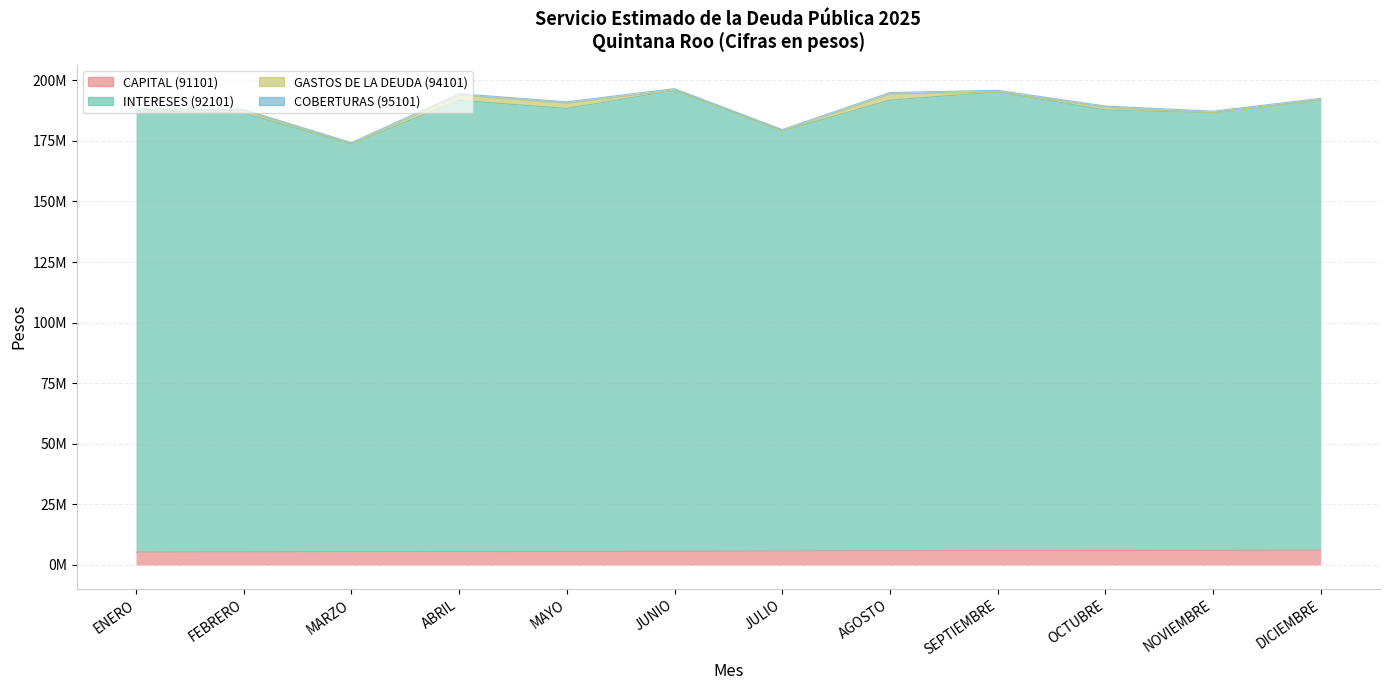

Between FEBRERO and MAYO, which is larger?

MAYO